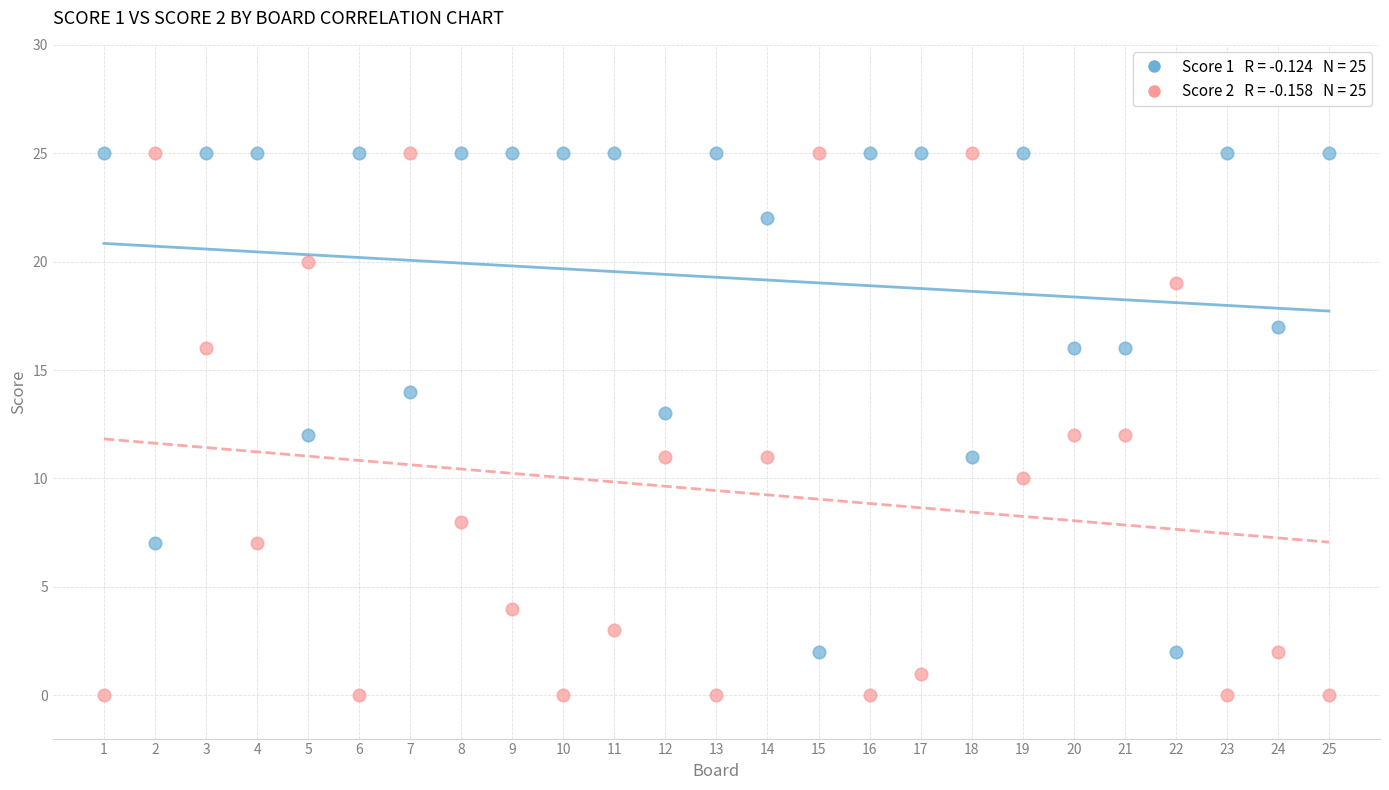

Across all data points, what is the range of Y values (max minus min)?

25